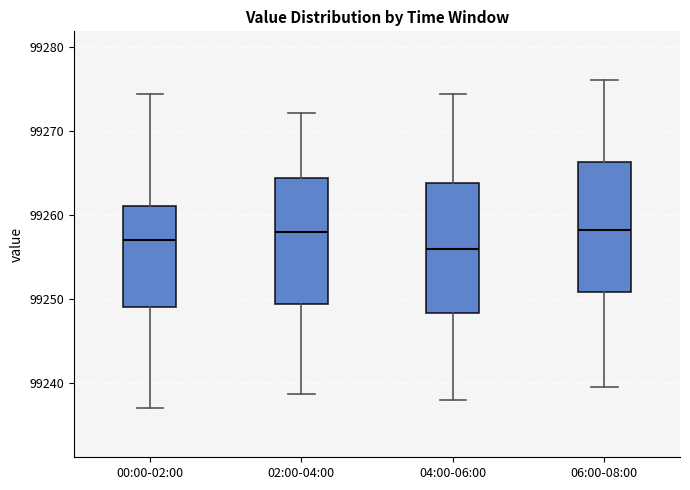

Reading left to right, read every box against the y-axis: the position of its median line, the range the box covers, and the ends of its whiskers. The values are not printed on the chart, so give them approximately, as read against the axis.

00:00-02:00: median 99257, box 99249 to 99261, whiskers 99237 to 99274
02:00-04:00: median 99258, box 99249 to 99264, whiskers 99239 to 99272
04:00-06:00: median 99256, box 99248 to 99264, whiskers 99238 to 99274
06:00-08:00: median 99258, box 99251 to 99266, whiskers 99240 to 99276